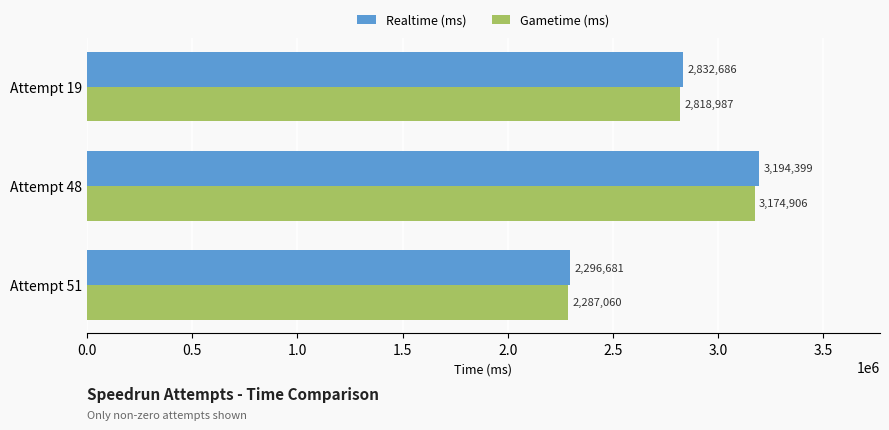

The Realtime (ms) series shows 2832686 at Attempt 19. True or false?

True